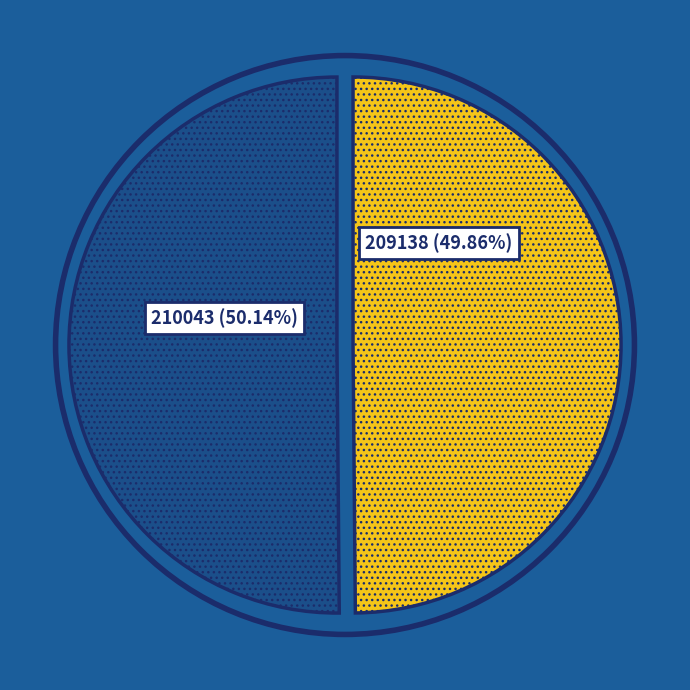

Which slice is the largest?

210043